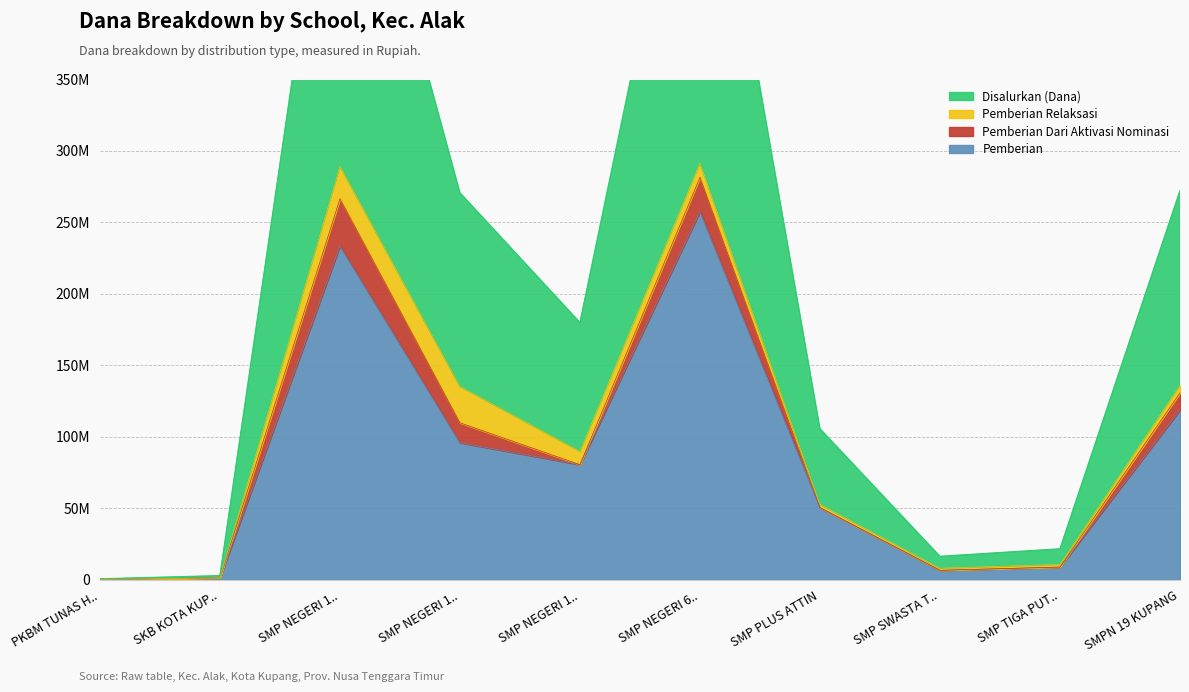

What is the maximum value for Pemberian?

257625000